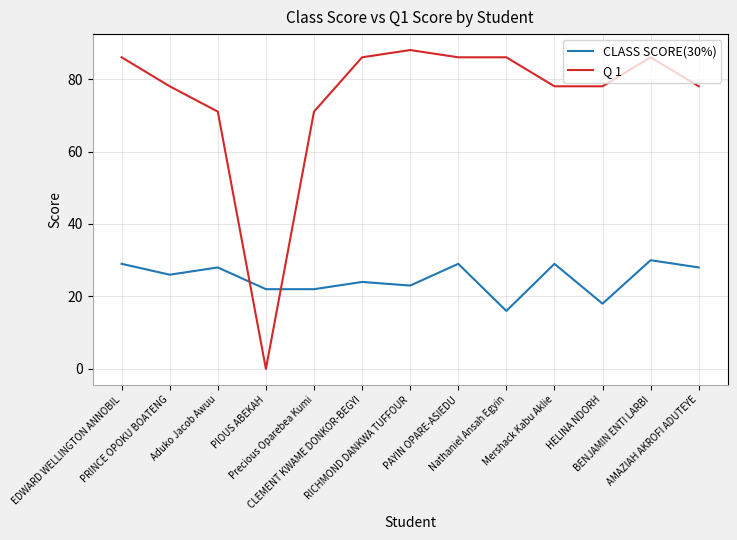

What value does the Q 1 series have at EDWARD WELLINGTON ANNOBIL, to the nearest 5?

85